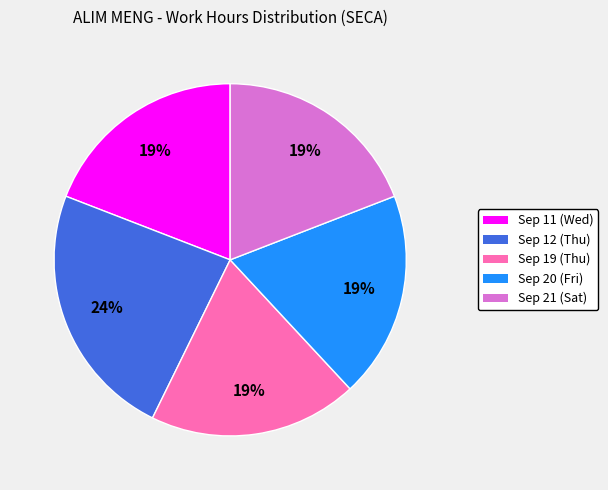

What is the ratio of the value at Sep 20 (Fri) to the value at Sep 12 (Thu)?

0.8